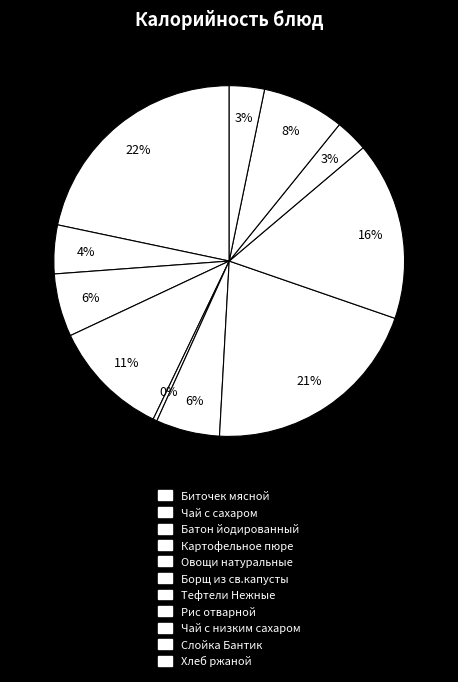

Does Овощи натуральные represent more than half of the total?

No